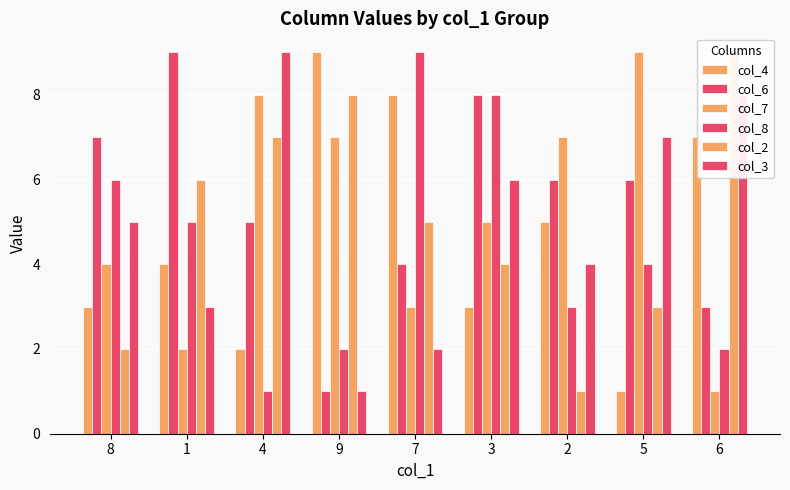

What is the difference between the maximum and minimum values in the col_8 series?

8